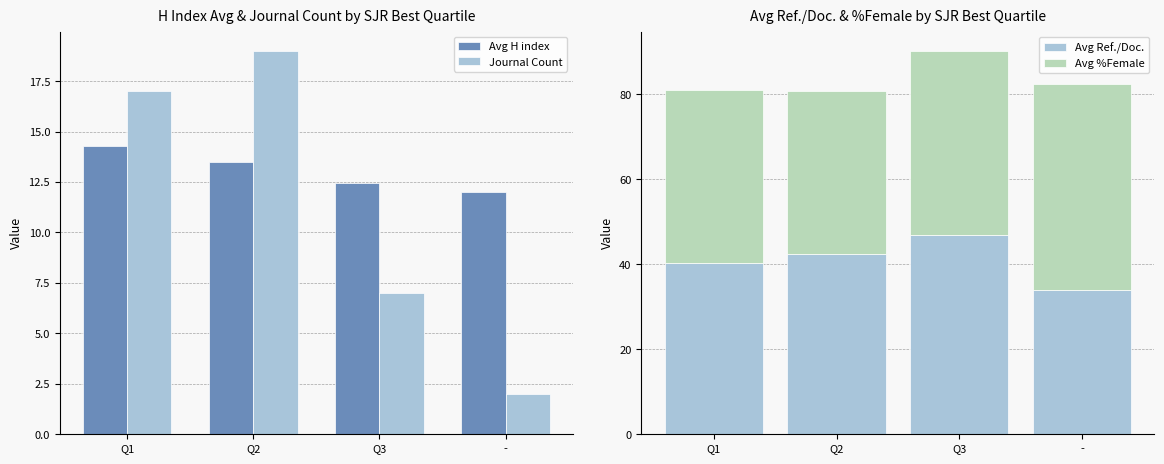

At which label does Avg H index reach its minimum?

-